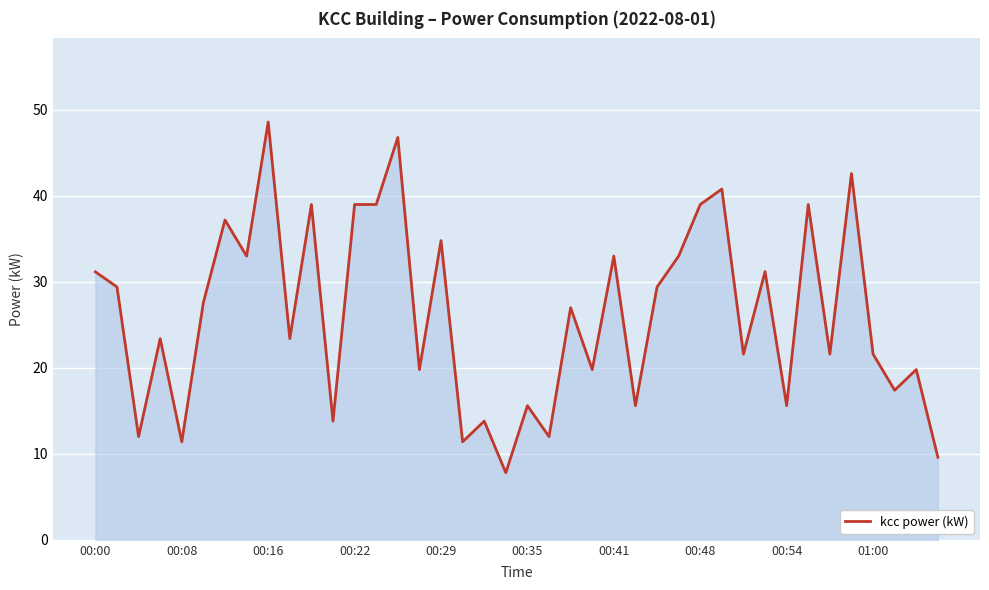

What is the minimum value shown in the chart?

7.8